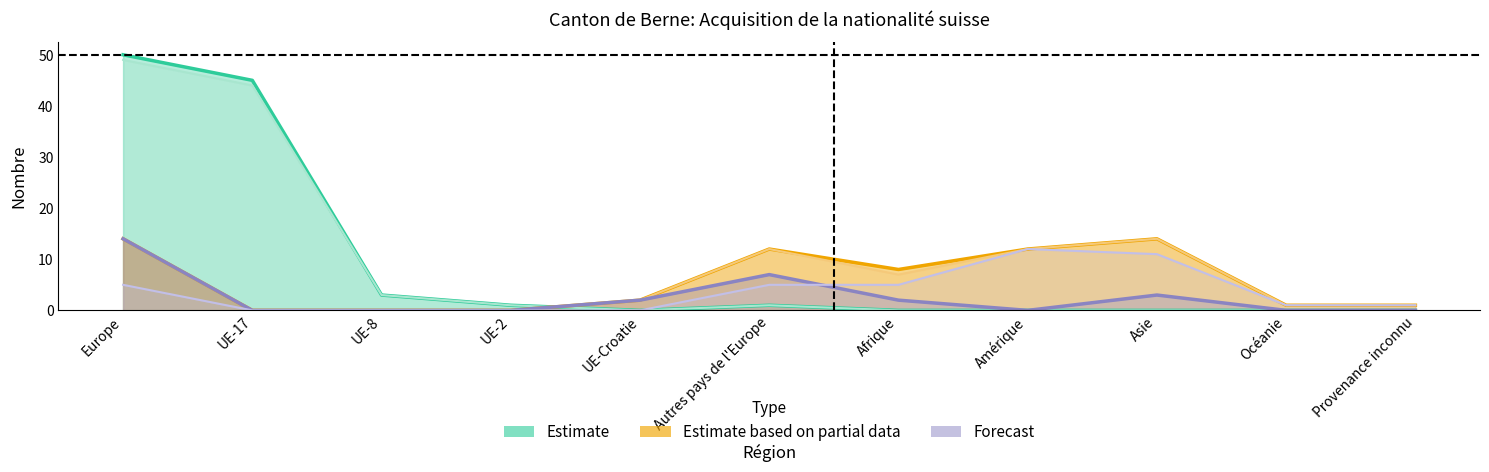

True or false: Total UE/AELE and Naturalisations (UE) cross at least once.

False